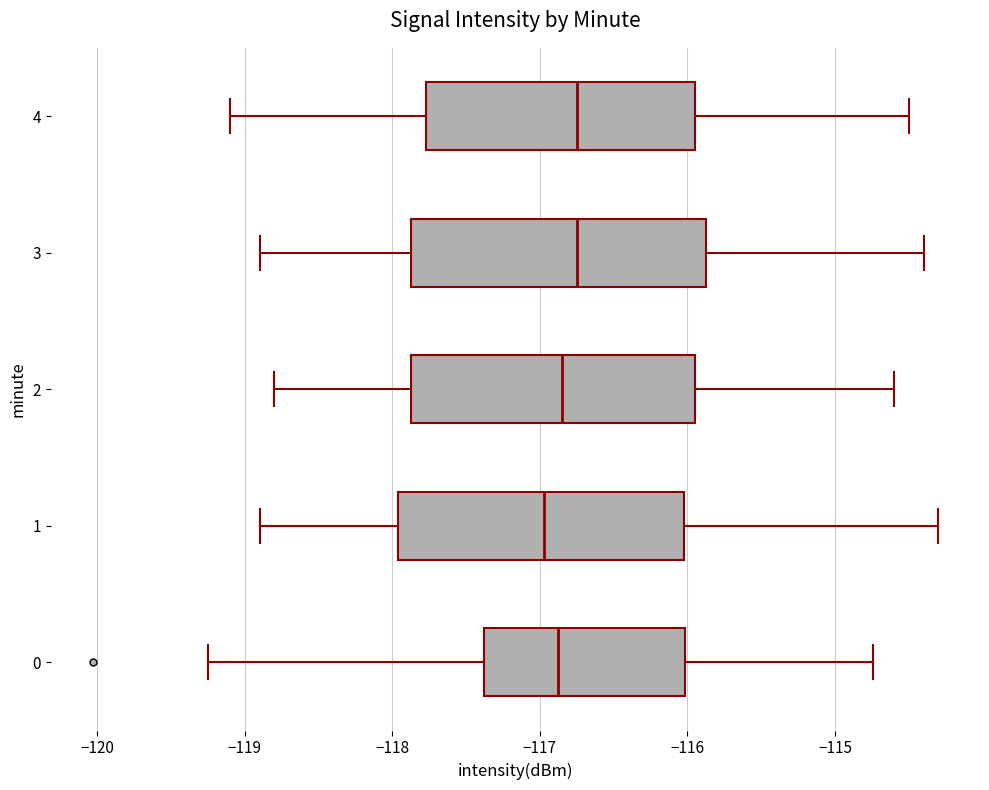

Reading bottom to top, read every box against the x-axis: the position of its median line, the range the box covers, and the ends of its whiskers. The values are not printed on the chart, so give them approximately, as read against the axis.

0: median -116.9, box -117.4 to -116.0, whiskers -119.2 to -114.7
1: median -117.0, box -118.0 to -116.0, whiskers -118.9 to -114.3
2: median -116.8, box -117.9 to -115.9, whiskers -118.8 to -114.6
3: median -116.7, box -117.9 to -115.9, whiskers -118.9 to -114.4
4: median -116.7, box -117.8 to -115.9, whiskers -119.1 to -114.5